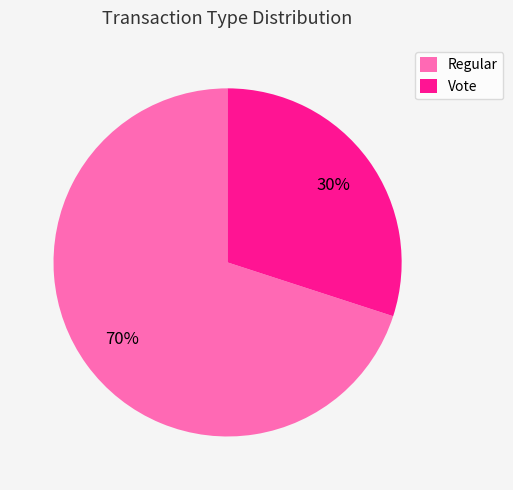

How many segments does this pie chart have?

2